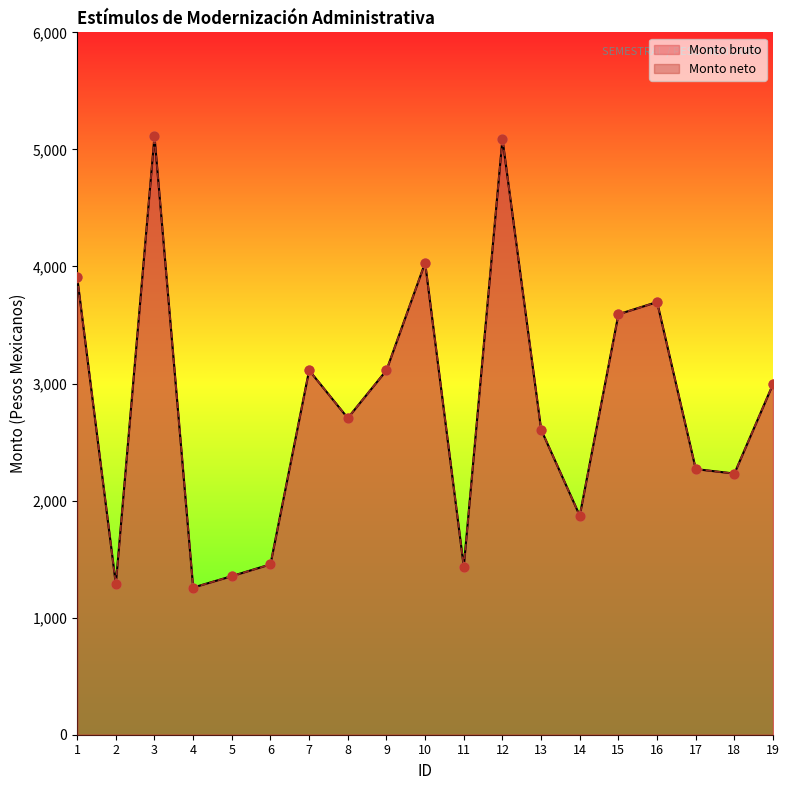

Is the value of Monto bruto at 18 greater than the value of Monto neto at 8?

No